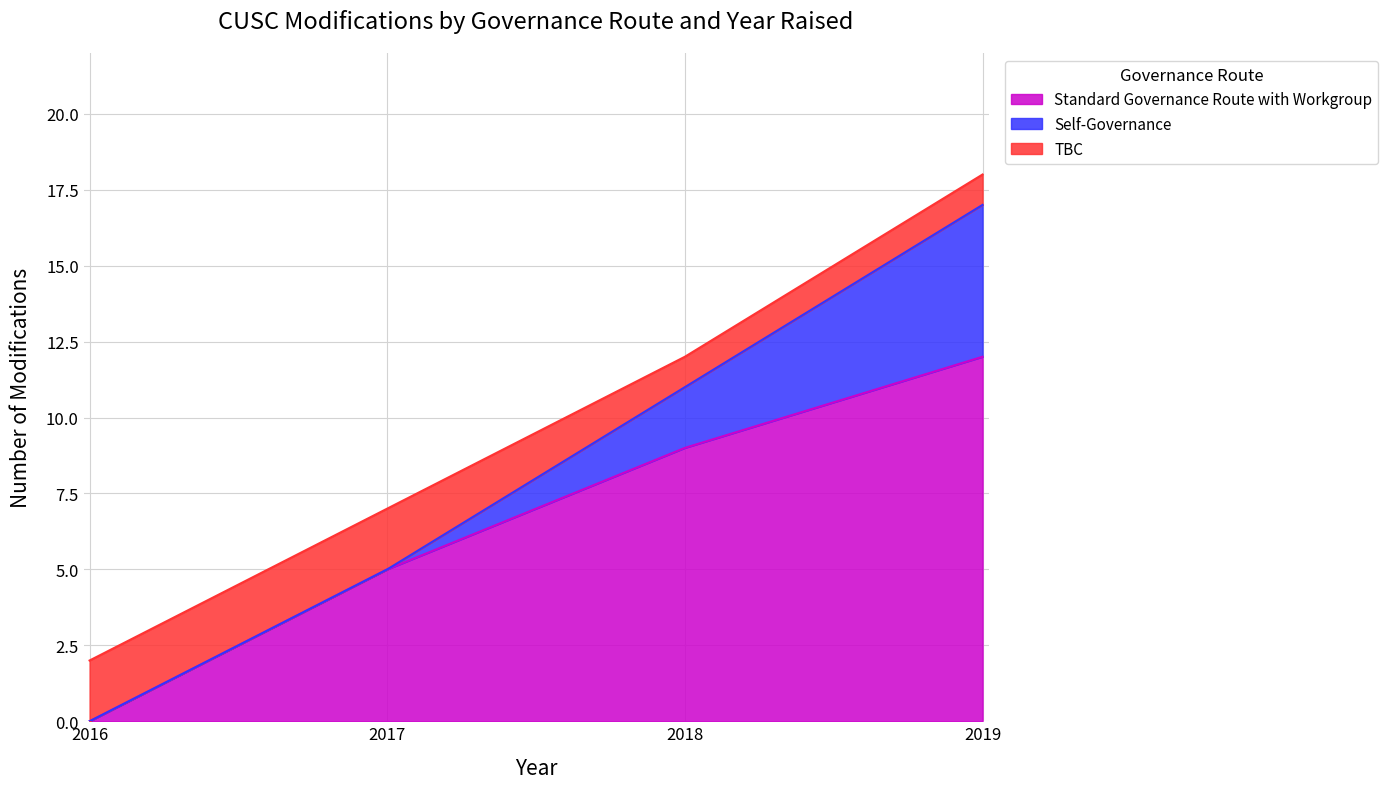

Which label corresponds to the largest value in the chart?

2019